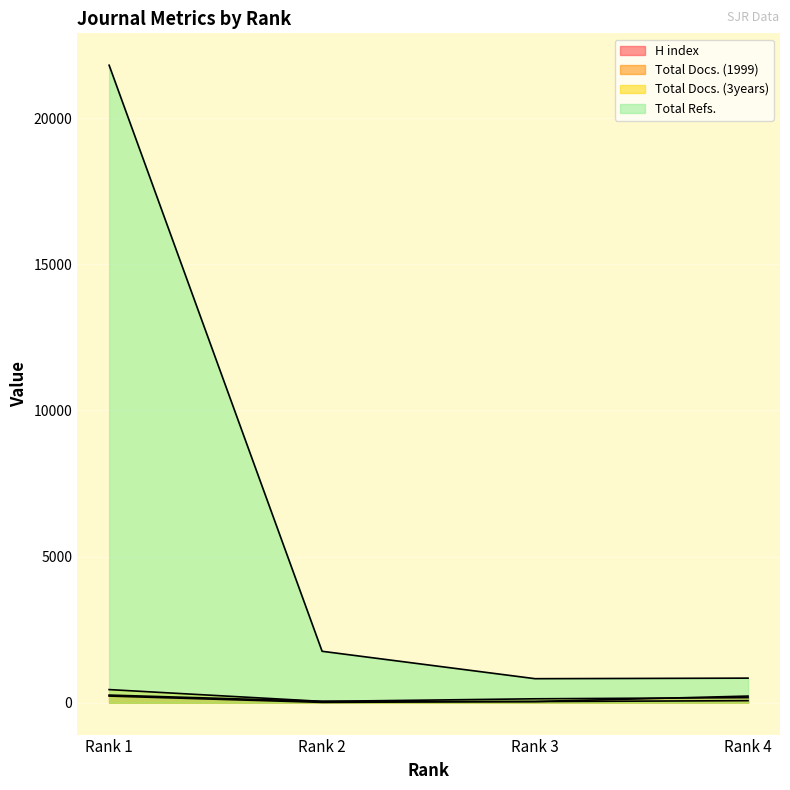

How many interior local valleys does the Total Refs. series have?

1